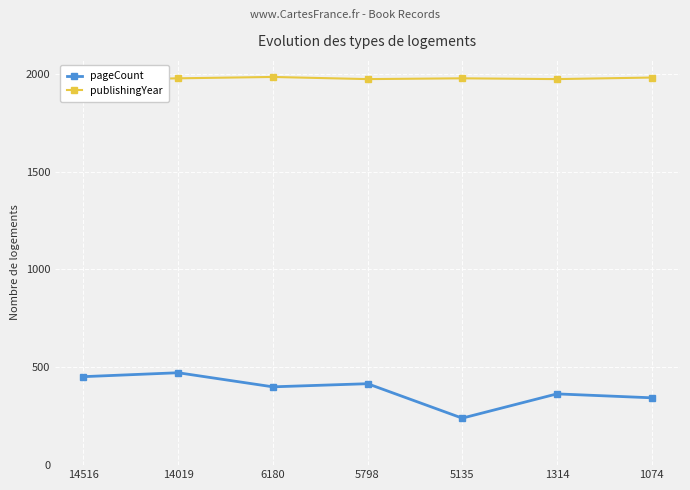

At how many categories does at least one series exceed 1409?

7